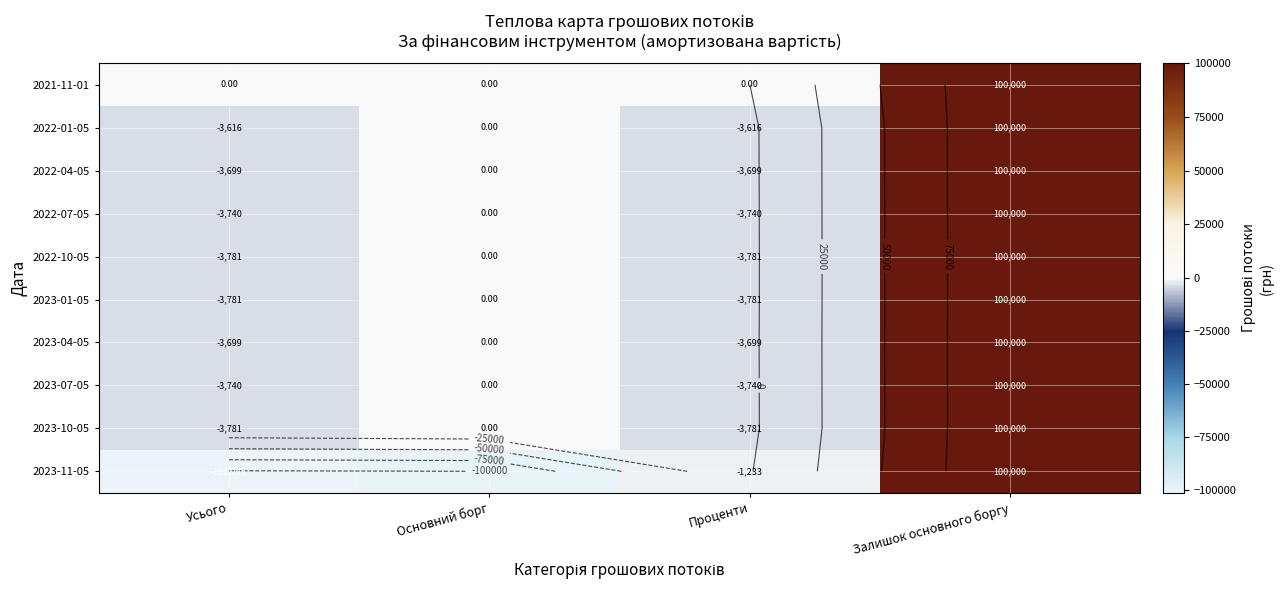

Count the number of data series in this chart.

10